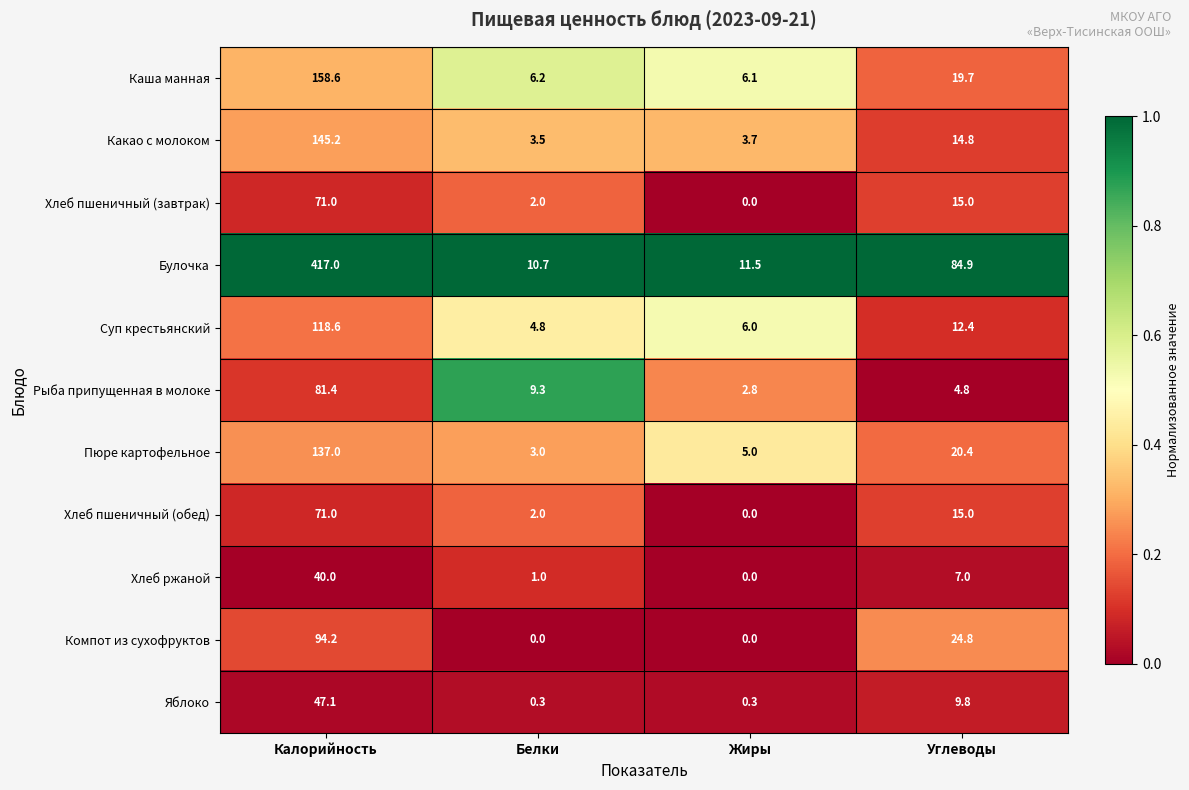

List the labels in order of Суп крестьянский value, smallest first.

Белки, Жиры, Углеводы, Калорийность